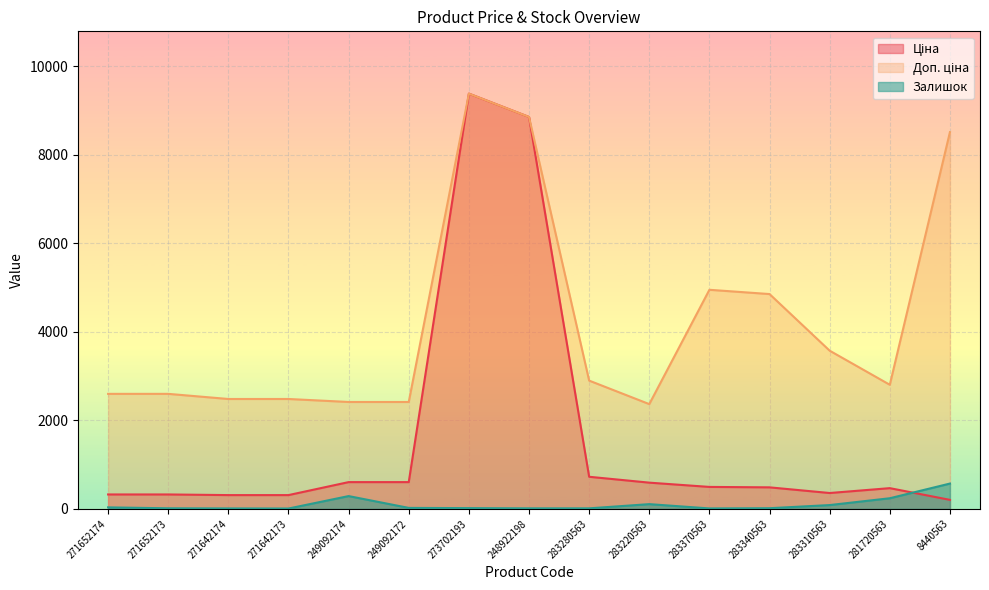

What is the value of the Залишок point at the 1st from the left?

33.0